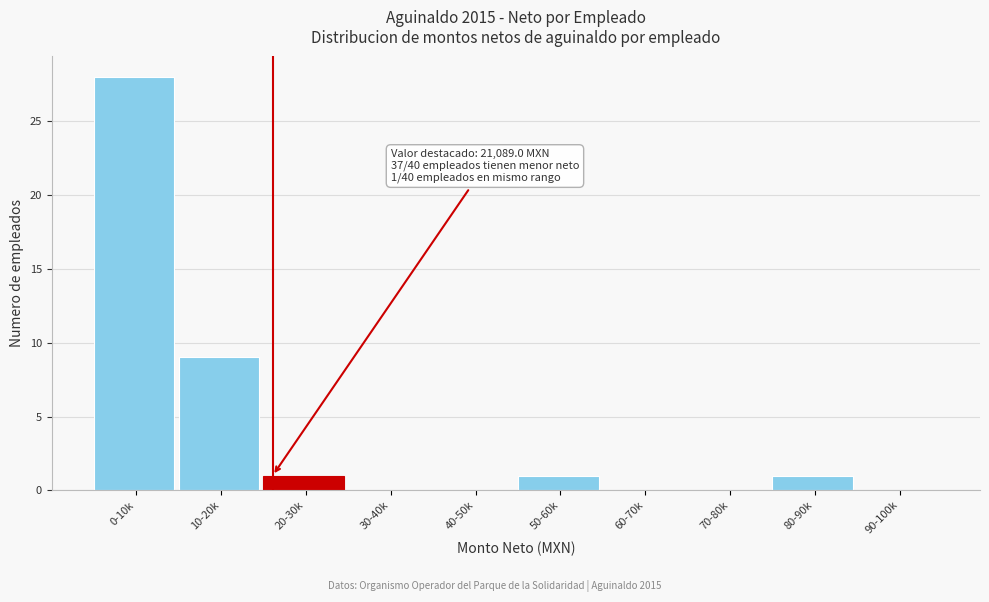

Reading left to right, transcribe all the data shown in this chart.

0-10k=28	10-20k=9	20-30k=1	30-40k=0	40-50k=0	50-60k=1	60-70k=0	70-80k=0	80-90k=1	90-100k=0